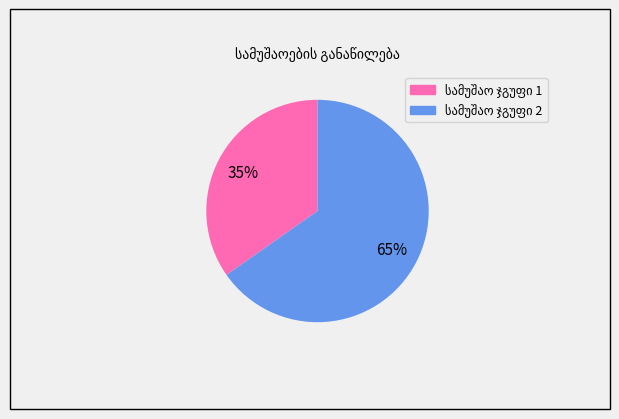

Count the number of slices in the pie.

2